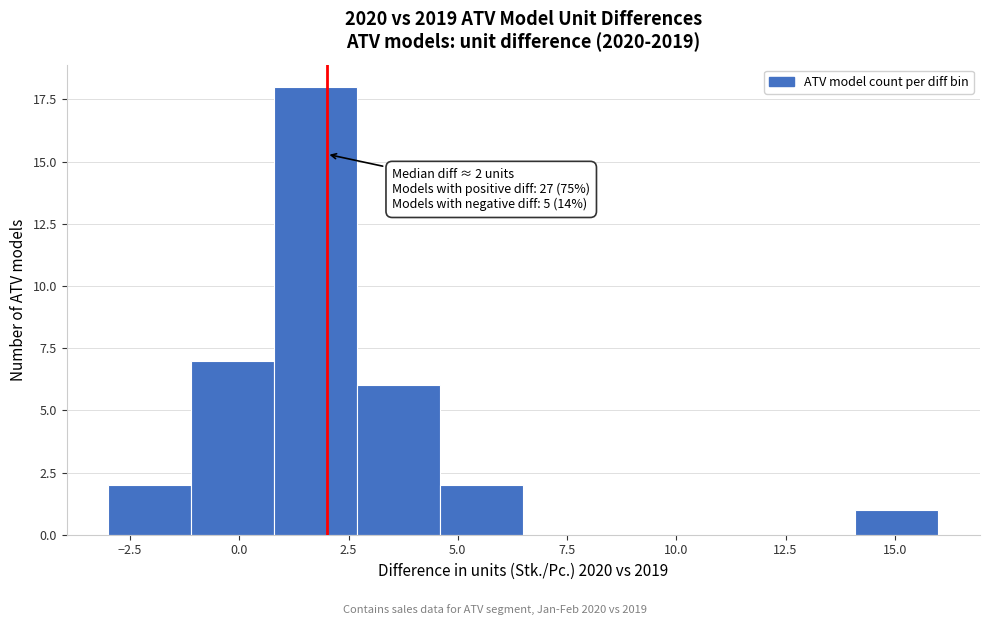

Around what value on the x-axis is the tallest bar? Give the approximate position of its centre, as read against the axis.

2.0